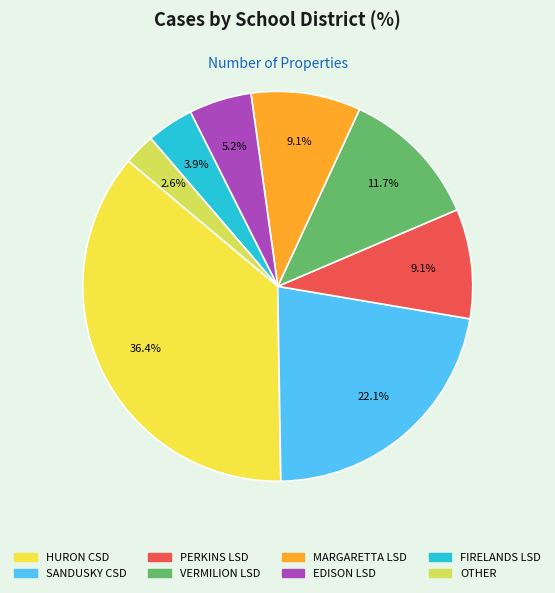

What percentage do VERMILION LSD and HURON CSD together represent?

48.1%